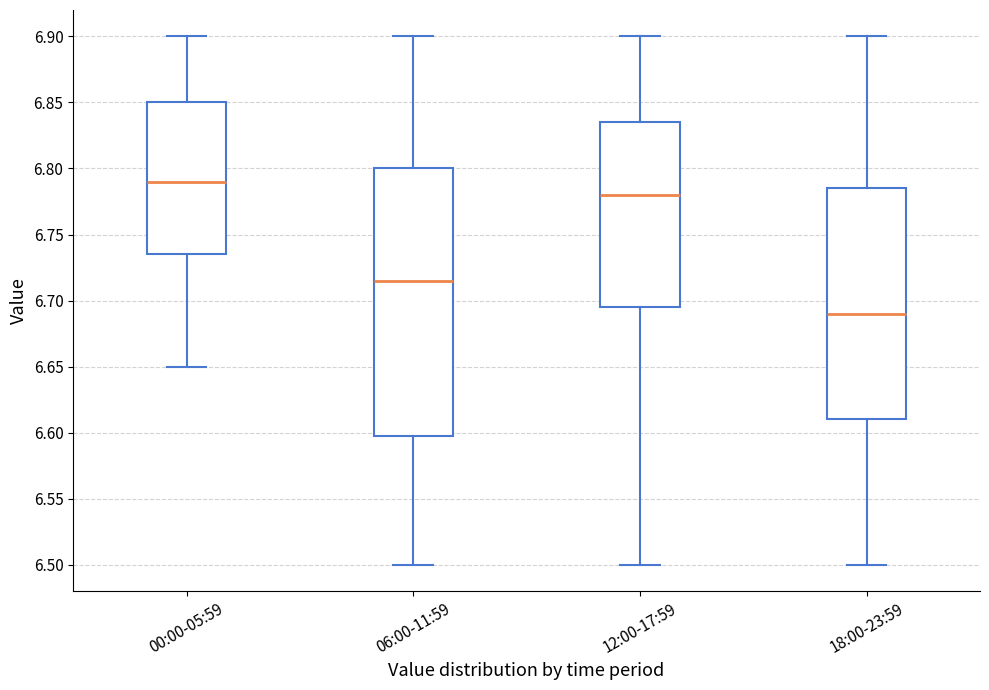

Comparing the boxes themselves (not the whiskers), which one is the tallest?

06:00-11:59